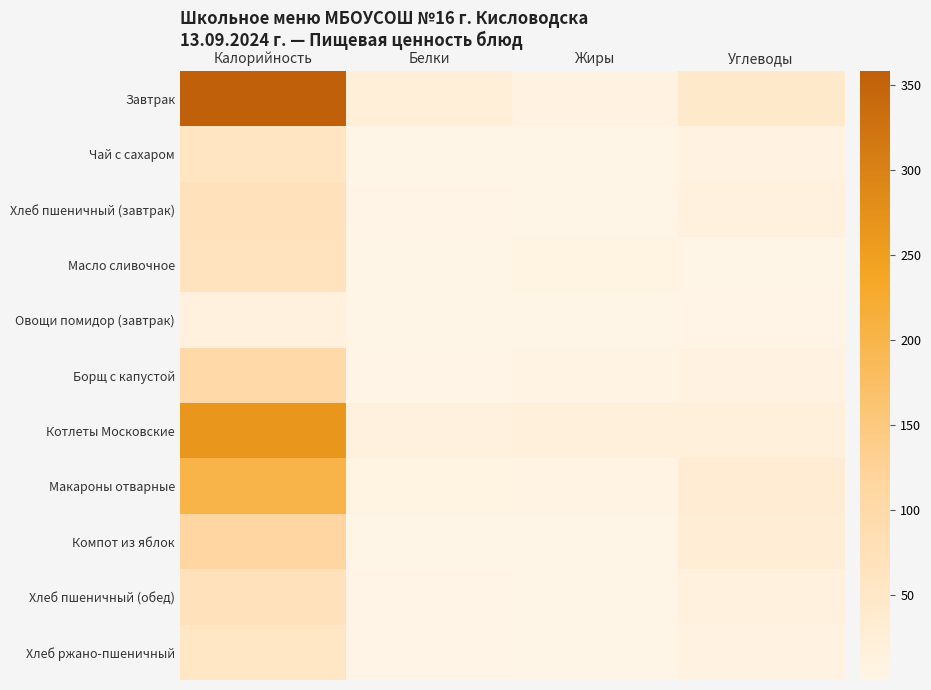

At Калорийность, list the series in order from largest to smallest.

Завтрак, Котлеты Московские, Макароны отварные, Компот из яблок, Борщ с капустой, Хлеб пшеничный (завтрак), Хлеб пшеничный (обед), Масло сливочное, Чай с сахаром, Хлеб ржано-пшеничный, Овощи помидор (завтрак)